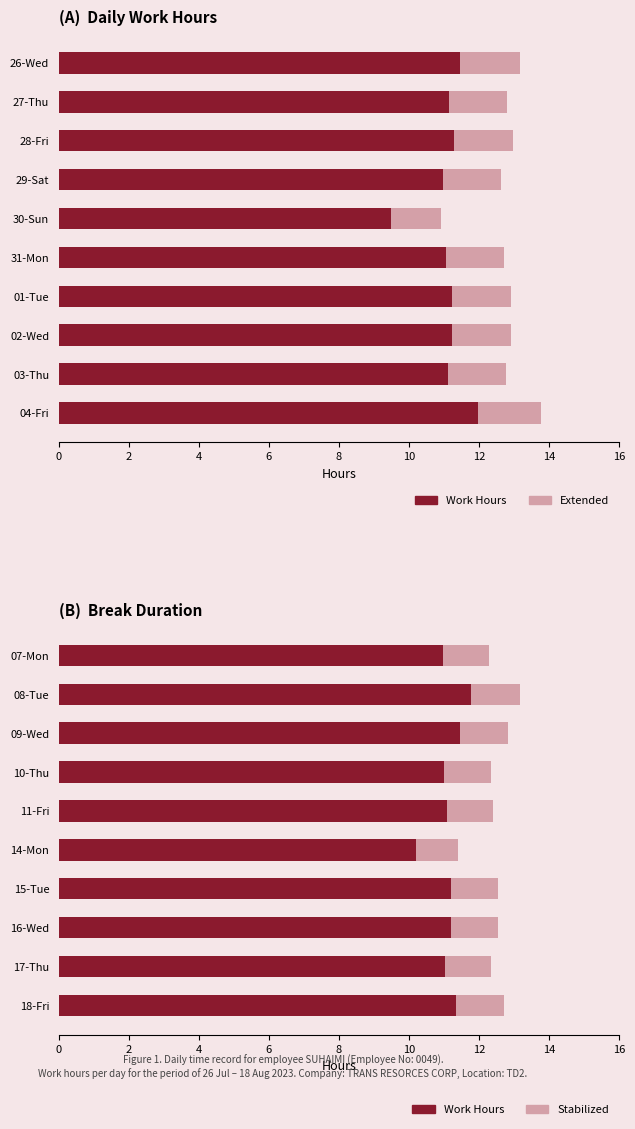

What is the sum of the Extended values at 03-Thu and 30-Sun?

3.1